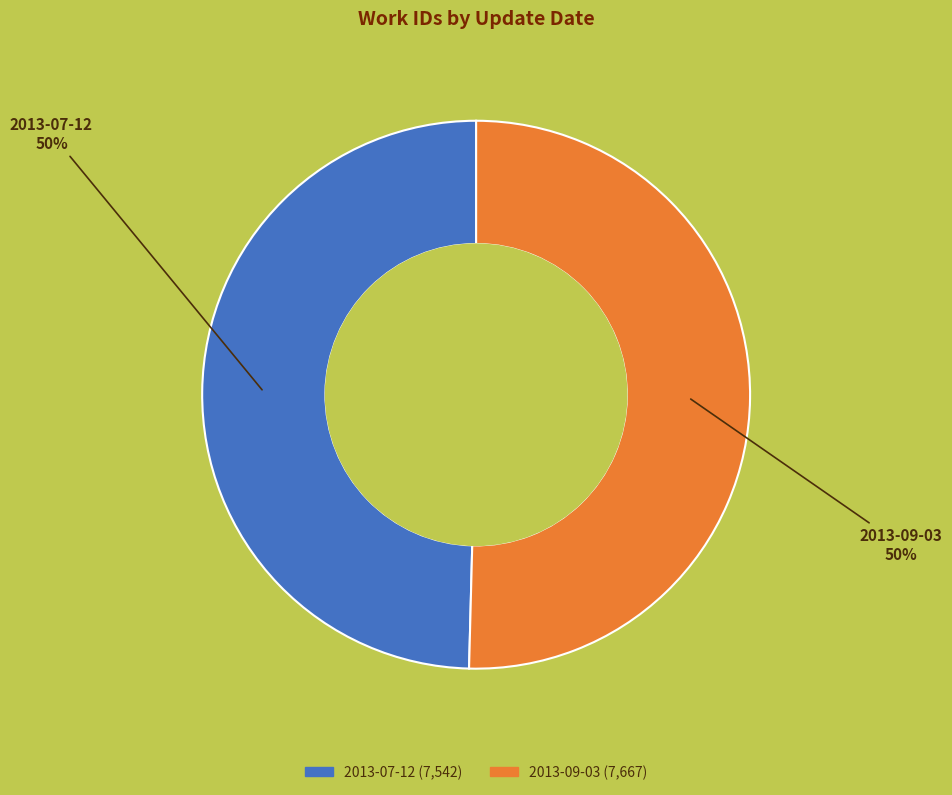

True or false: 2013-09-03 accounts for 50% of the total.

True